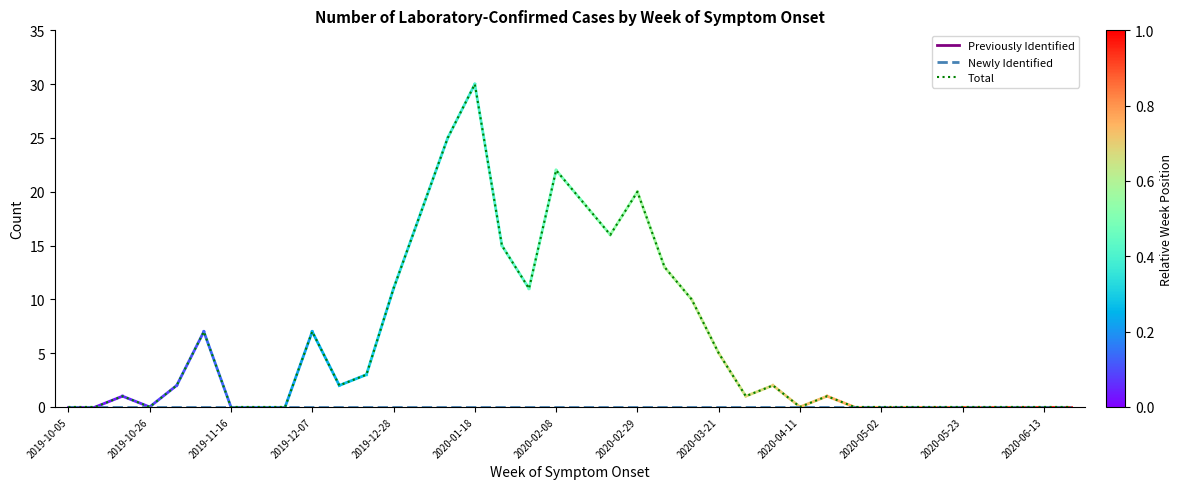

How many values in the Total series are below 2?

19